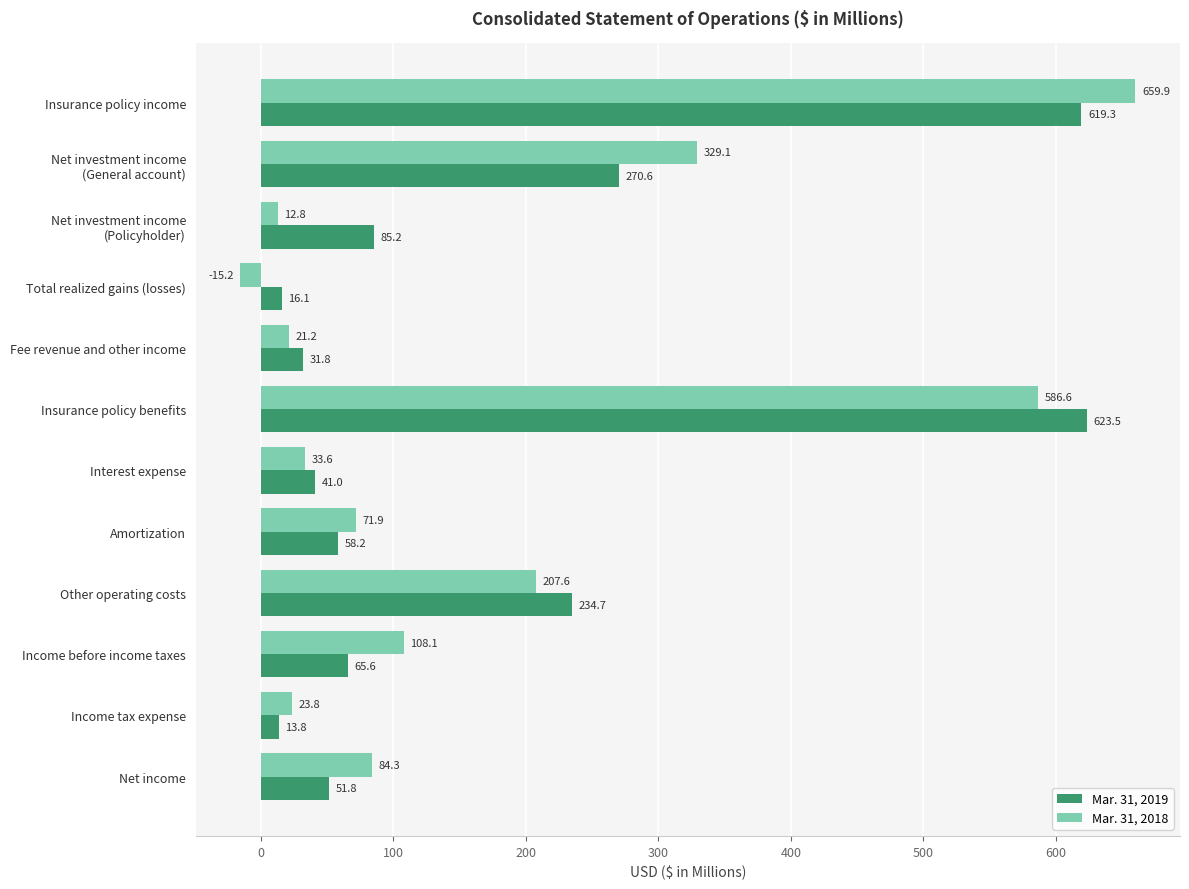

What is the sum of the Mar. 31, 2018 values at Amortization and Income tax expense?

95.7